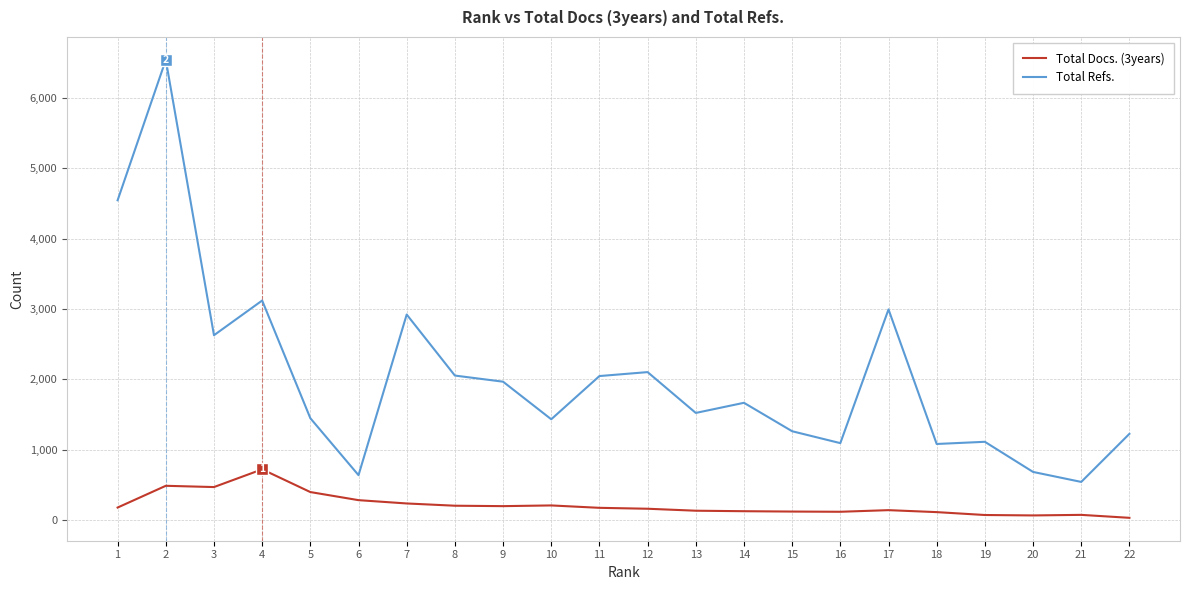

The value of Total Refs. at 12 is 2103. True or false?

True